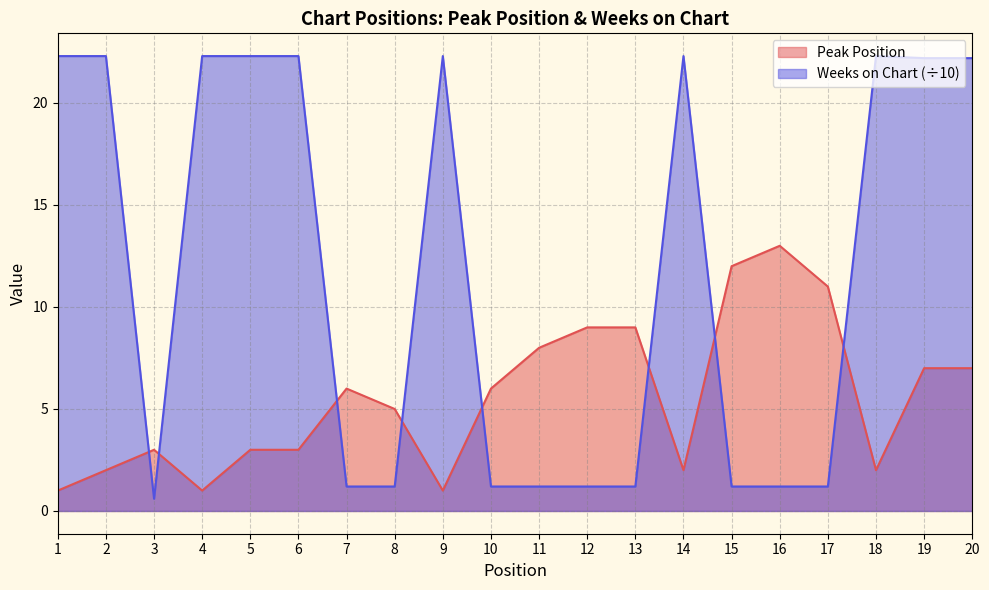

Where is Weeks on Chart nearest to the value 11?

7